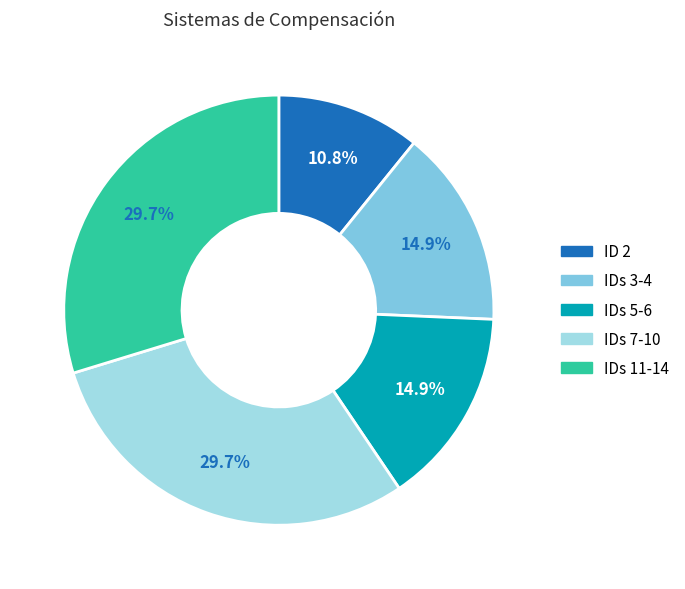

Is there a majority slice in this chart?

No